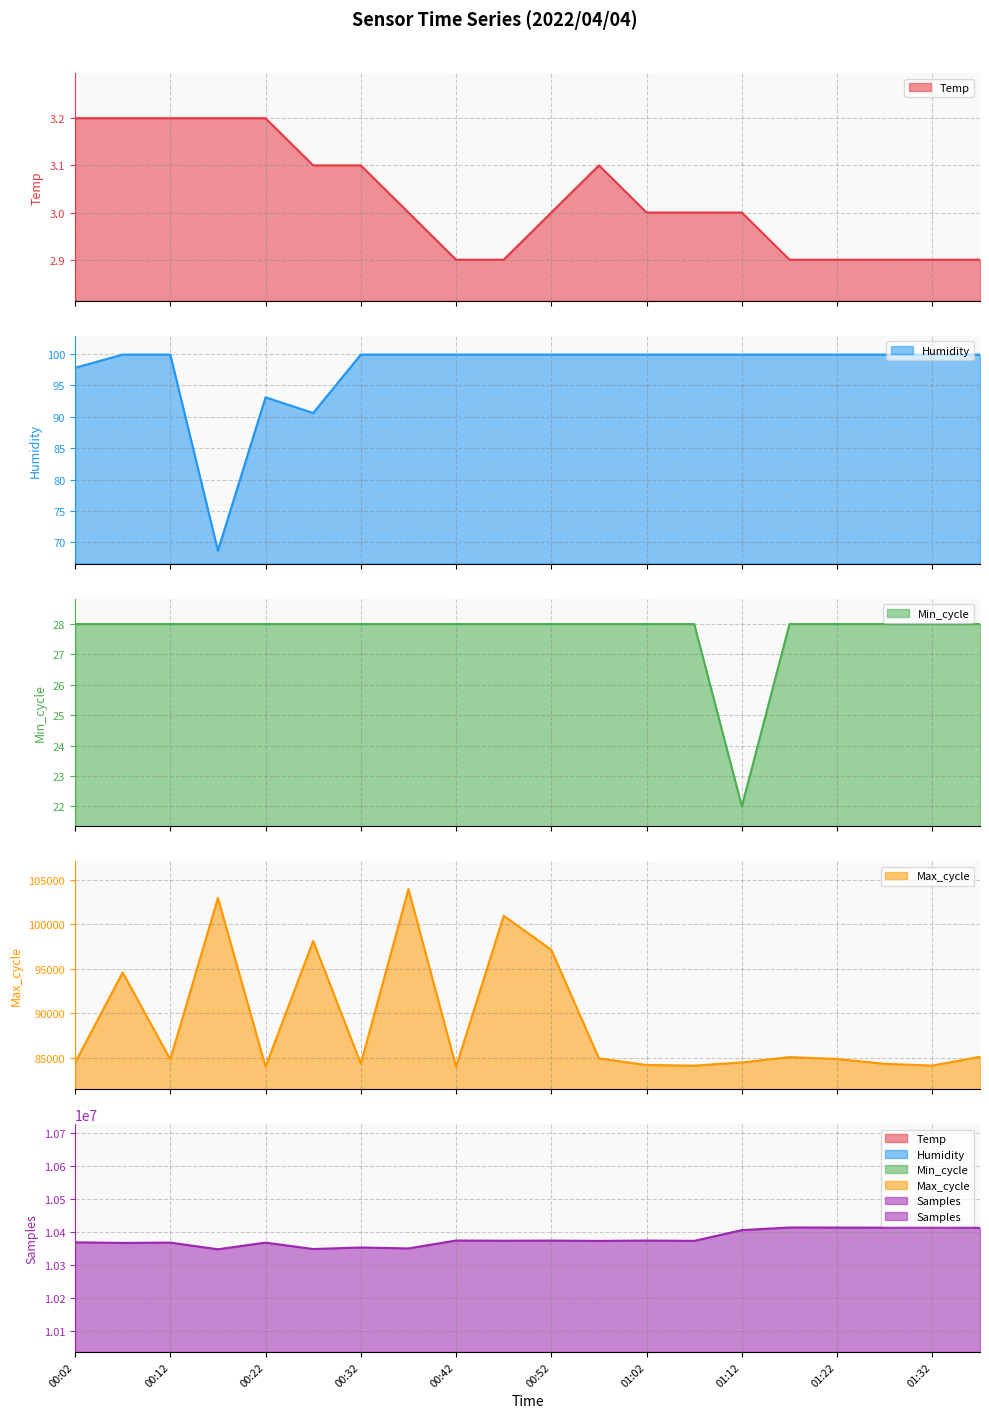

Between 00:42 and 01:37, which series saw the biggest shift?

Samples